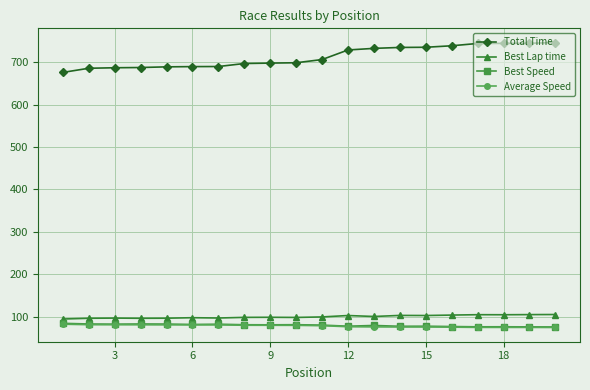

True or false: Total Time and Best Lap time intersect in this chart.

False